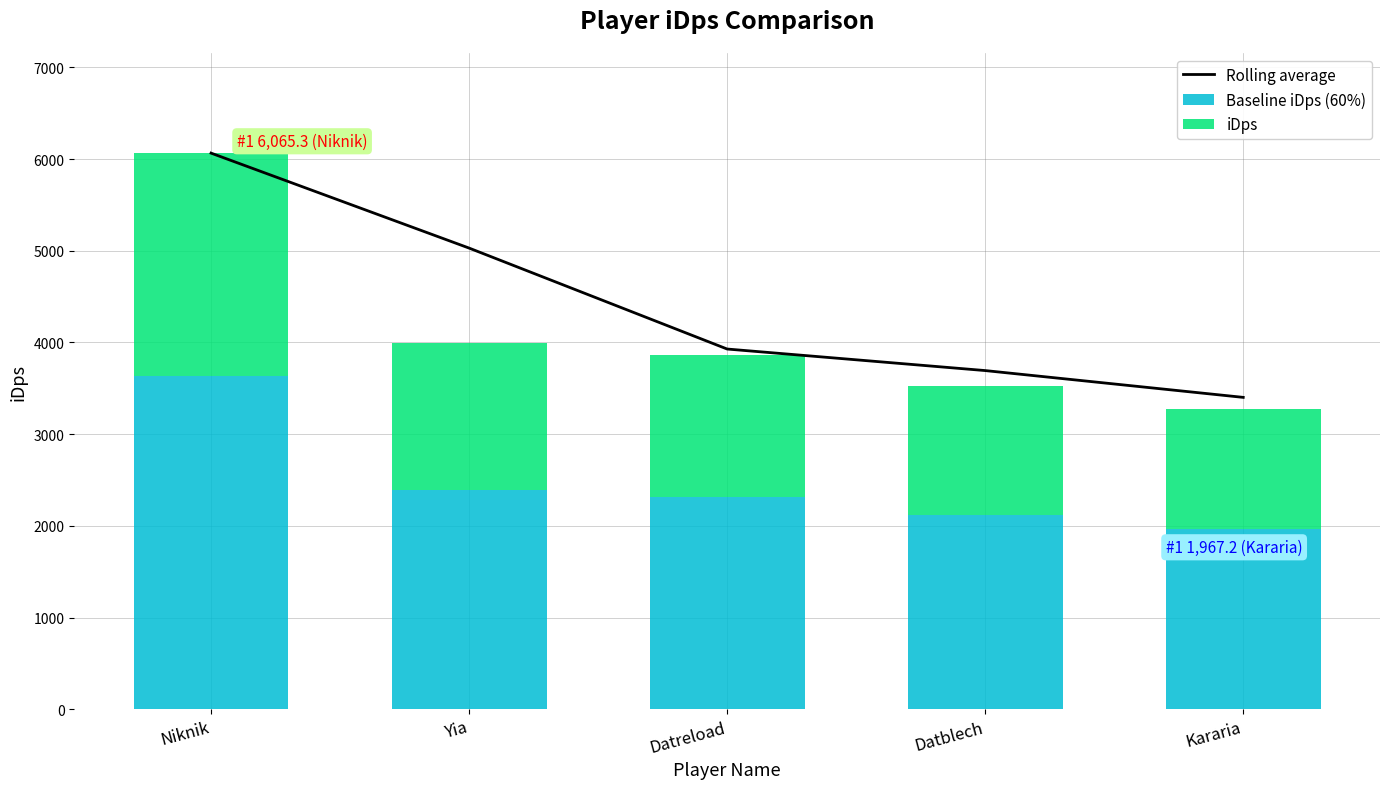

Where is the data nearest to the value 4733?

Yia